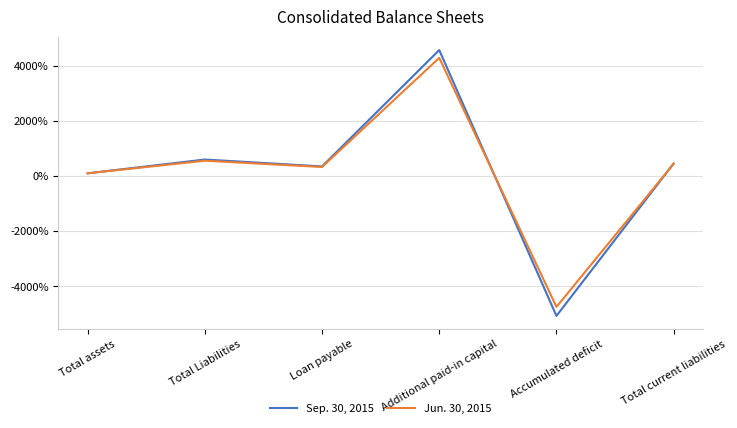

Reading left to right, list all the values displayed in this chart.

Sep. 30, 2015: 100.0	599.2	349.2	4566.1	-5068.1	455.7
Jun. 30, 2015: 100.0	556.2	329.2	4283.6	-4742.4	443.4